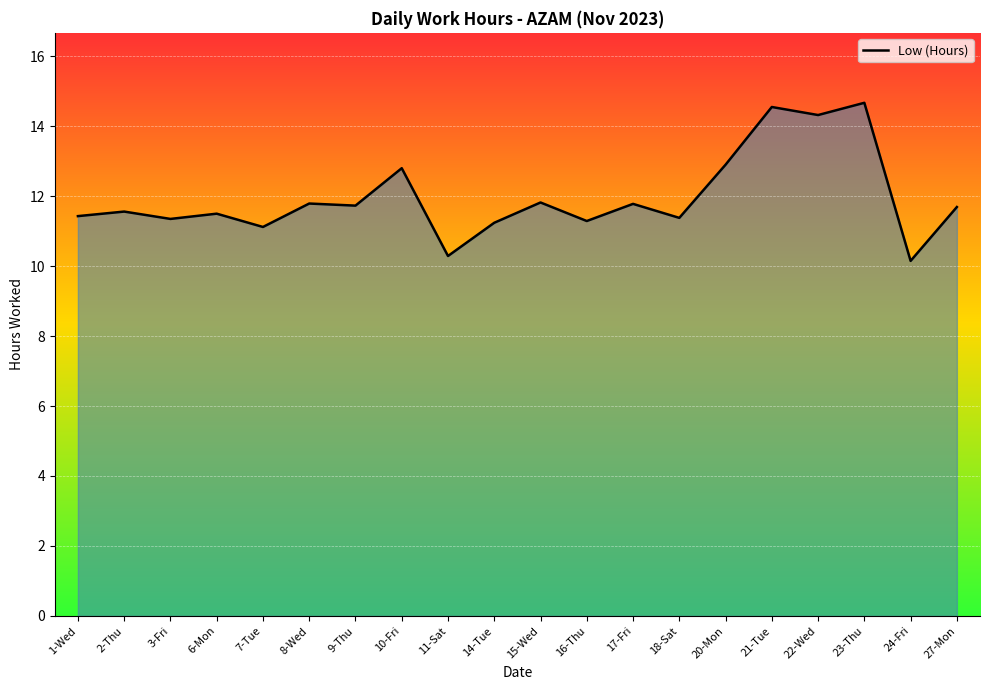

Where does the data first go above 11?

1-Wed